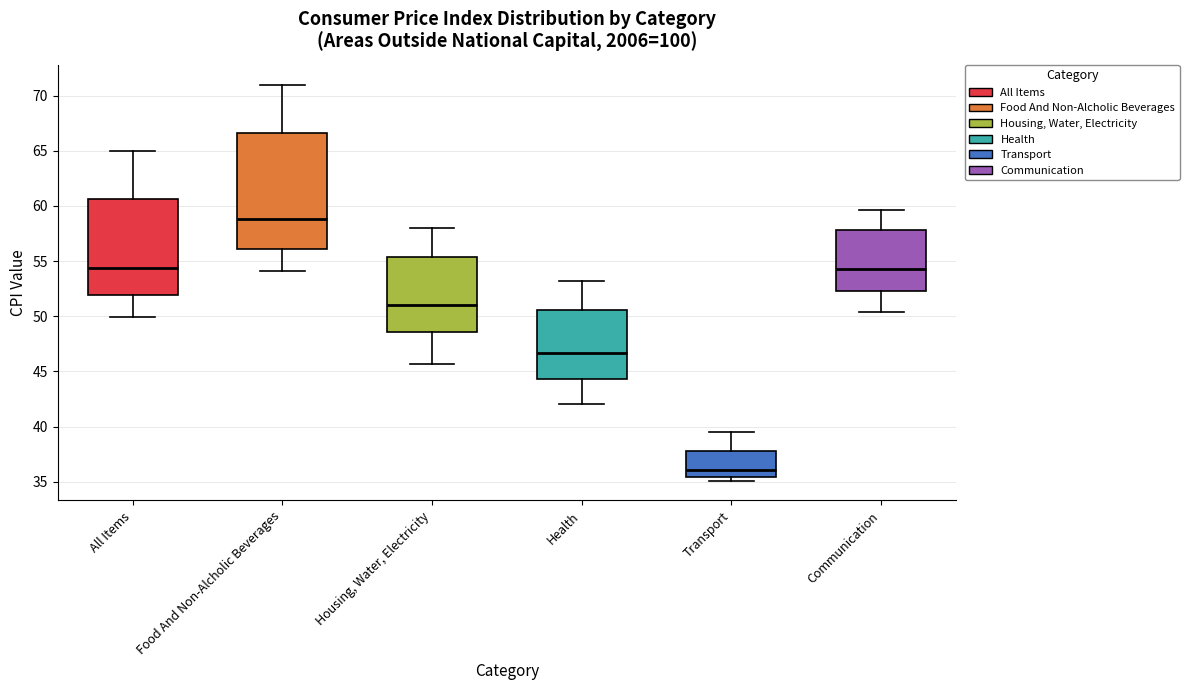

Comparing the boxes themselves (not the whiskers), which one is the tallest?

Food And Non-Alcholic Beverages